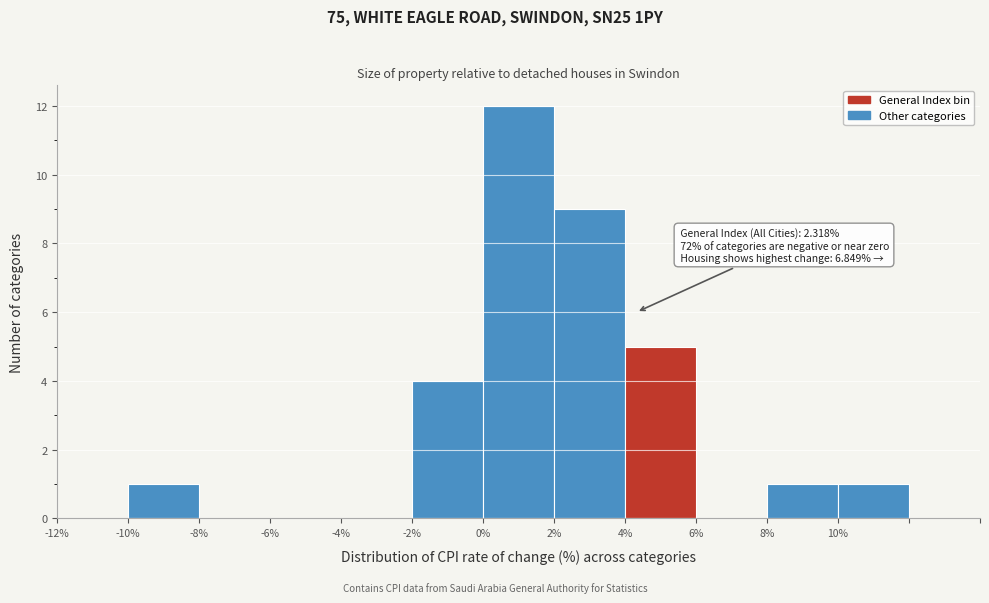

Reading left to right, extract all data points from this chart.

-12%=0	-10%=1	-8%=0	-6%=0	-4%=0	-2%=4	0%=12	2%=9	4%=5	6%=0	8%=1	10%=1